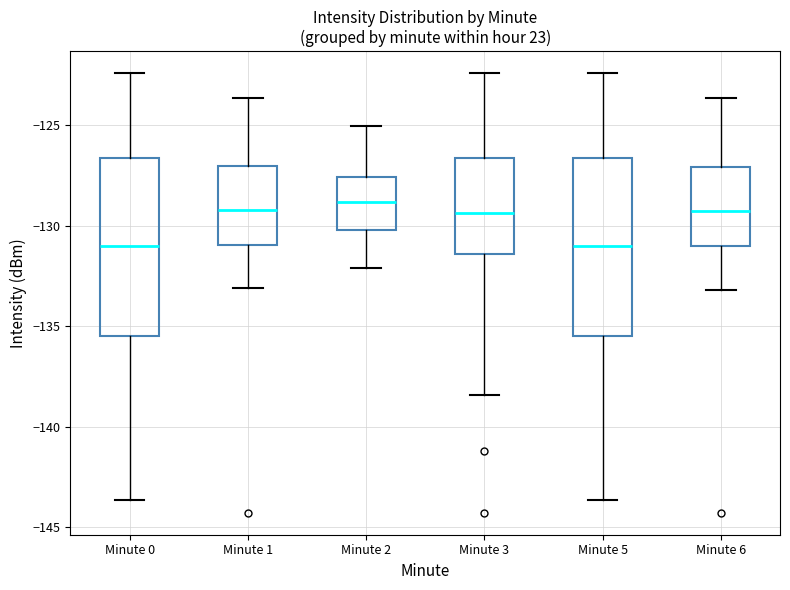

Reading left to right, read every box against the y-axis: the position of its median line, the range the box covers, and the ends of its whiskers. The values are not printed on the chart, so give them approximately, as read against the axis.

Minute 0: median -131.0, box -135.5 to -126.5, whiskers -143.5 to -122.5
Minute 1: median -129.0, box -131.0 to -127.0, whiskers -133.0 to -123.5
Minute 2: median -129.0, box -130.0 to -127.5, whiskers -132.0 to -125.0
Minute 3: median -129.5, box -131.5 to -126.5, whiskers -138.5 to -122.5
Minute 5: median -131.0, box -135.5 to -126.5, whiskers -143.5 to -122.5
Minute 6: median -129.5, box -131.0 to -127.0, whiskers -133.0 to -123.5